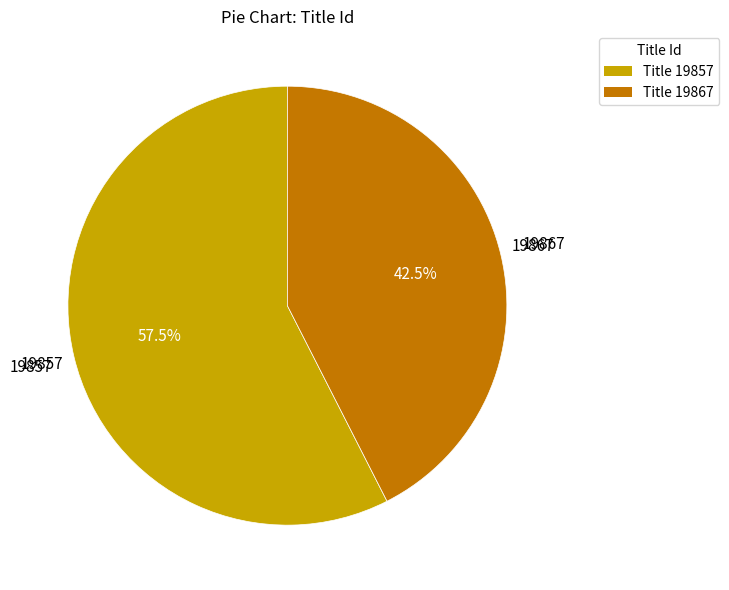

Combined, do Title 19867 and Title 19857 account for over 50%?

Yes